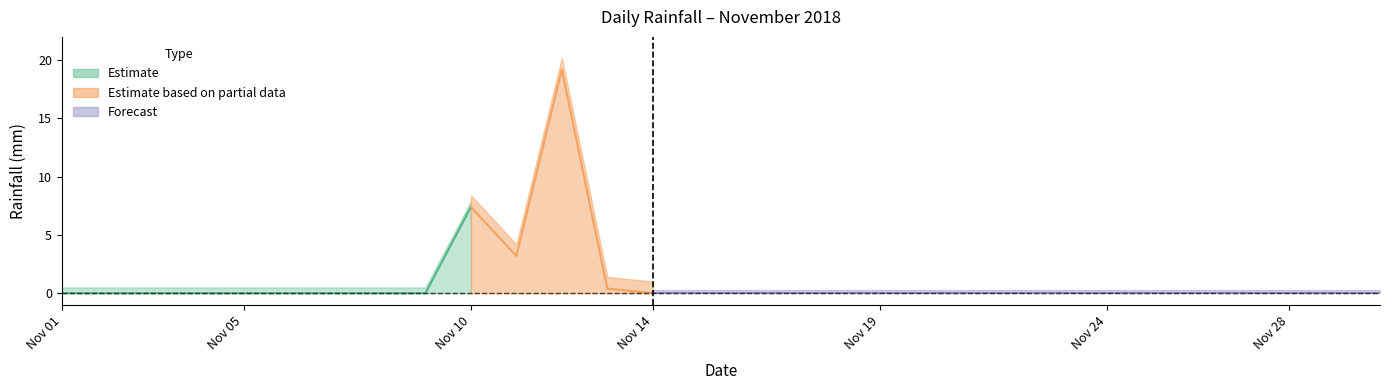

List the labels in order of value, largest first.

2018-11-12, 2018-11-10, 2018-11-11, 2018-11-13, 2018-11-01, 2018-11-02, 2018-11-03, 2018-11-04, 2018-11-05, 2018-11-06, 2018-11-07, 2018-11-08, 2018-11-09, 2018-11-14, 2018-11-15, 2018-11-16, 2018-11-17, 2018-11-18, 2018-11-19, 2018-11-20, 2018-11-21, 2018-11-22, 2018-11-23, 2018-11-24, 2018-11-25, 2018-11-26, 2018-11-27, 2018-11-28, 2018-11-29, 2018-11-30